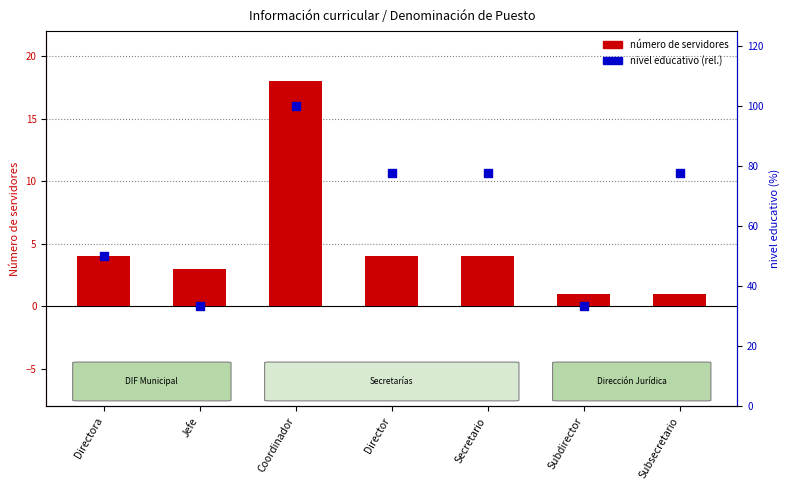

At how many categories does at least one series exceed 73?

4